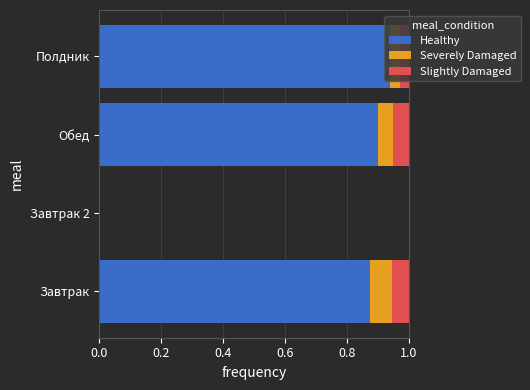

Is it true that Healthy equals 0.2 at Полдник?

False